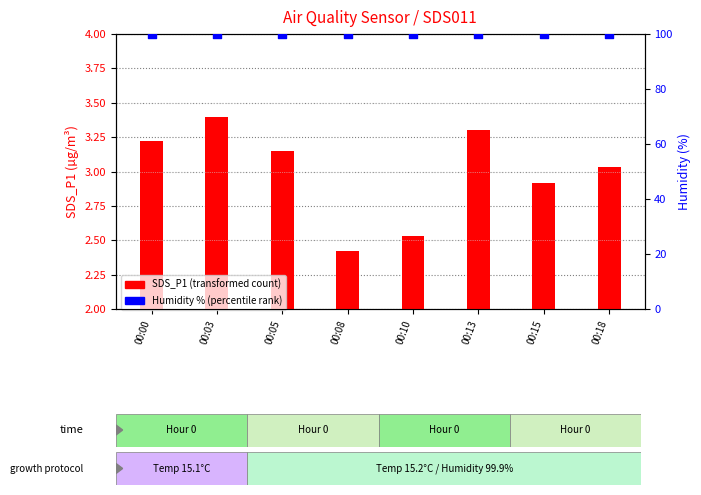

Which series contains the highest Y value?

Humidity % (percentile rank)